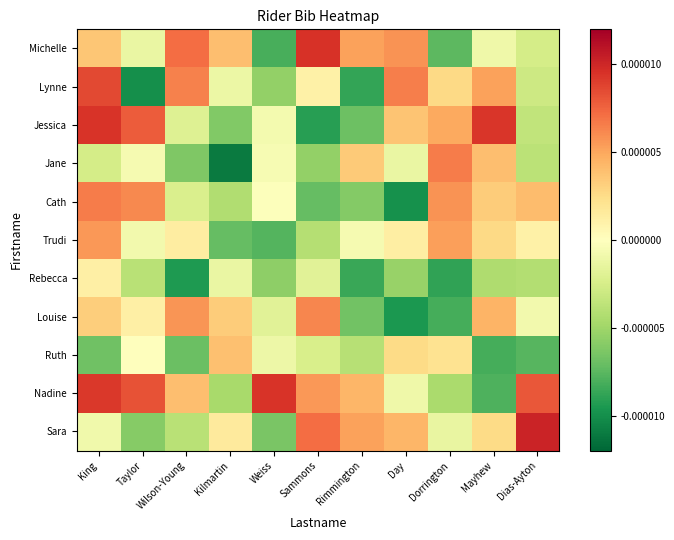

Reading right to left, what are all the values shown in this chart?

Michelle: Dias-Ayton=-0.0	Mayhew=-0.0	Dorrington=-0.0	Day=0.0	Rimmington=0.0	Sammons=0.0	Weiss=-0.0	Kilmartin=0.0	Wilson-Young=0.0	Taylor=-0.0	King=0.0
Lynne: Dias-Ayton=-0.0	Mayhew=0.0	Dorrington=0.0	Day=0.0	Rimmington=-0.0	Sammons=0.0	Weiss=-0.0	Kilmartin=-0.0	Wilson-Young=0.0	Taylor=-0.0	King=0.0
Jessica: Dias-Ayton=-0.0	Mayhew=0.0	Dorrington=0.0	Day=0.0	Rimmington=-0.0	Sammons=-0.0	Weiss=-0.0	Kilmartin=-0.0	Wilson-Young=-0.0	Taylor=0.0	King=0.0
Jane: Dias-Ayton=-0.0	Mayhew=0.0	Dorrington=0.0	Day=-0.0	Rimmington=0.0	Sammons=-0.0	Weiss=-0.0	Kilmartin=-0.0	Wilson-Young=-0.0	Taylor=-0.0	King=-0.0
Cath: Dias-Ayton=0.0	Mayhew=0.0	Dorrington=0.0	Day=-0.0	Rimmington=-0.0	Sammons=-0.0	Weiss=-0.0	Kilmartin=-0.0	Wilson-Young=-0.0	Taylor=0.0	King=0.0
Trudi: Dias-Ayton=0.0	Mayhew=0.0	Dorrington=0.0	Day=0.0	Rimmington=-0.0	Sammons=-0.0	Weiss=-0.0	Kilmartin=-0.0	Wilson-Young=0.0	Taylor=-0.0	King=0.0
Rebecca: Dias-Ayton=-0.0	Mayhew=-0.0	Dorrington=-0.0	Day=-0.0	Rimmington=-0.0	Sammons=-0.0	Weiss=-0.0	Kilmartin=-0.0	Wilson-Young=-0.0	Taylor=-0.0	King=0.0
Louise: Dias-Ayton=-0.0	Mayhew=0.0	Dorrington=-0.0	Day=-0.0	Rimmington=-0.0	Sammons=0.0	Weiss=-0.0	Kilmartin=0.0	Wilson-Young=0.0	Taylor=0.0	King=0.0
Ruth: Dias-Ayton=-0.0	Mayhew=-0.0	Dorrington=0.0	Day=0.0	Rimmington=-0.0	Sammons=-0.0	Weiss=-0.0	Kilmartin=0.0	Wilson-Young=-0.0	Taylor=0.0	King=-0.0
Nadine: Dias-Ayton=0.0	Mayhew=-0.0	Dorrington=-0.0	Day=-0.0	Rimmington=0.0	Sammons=0.0	Weiss=0.0	Kilmartin=-0.0	Wilson-Young=0.0	Taylor=0.0	King=0.0
Sara: Dias-Ayton=0.0	Mayhew=0.0	Dorrington=-0.0	Day=0.0	Rimmington=0.0	Sammons=0.0	Weiss=-0.0	Kilmartin=0.0	Wilson-Young=-0.0	Taylor=-0.0	King=-0.0